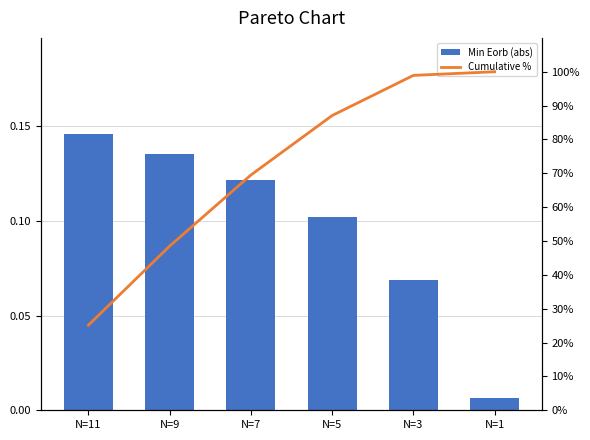

At how many categories does at least one series exceed 16?

6